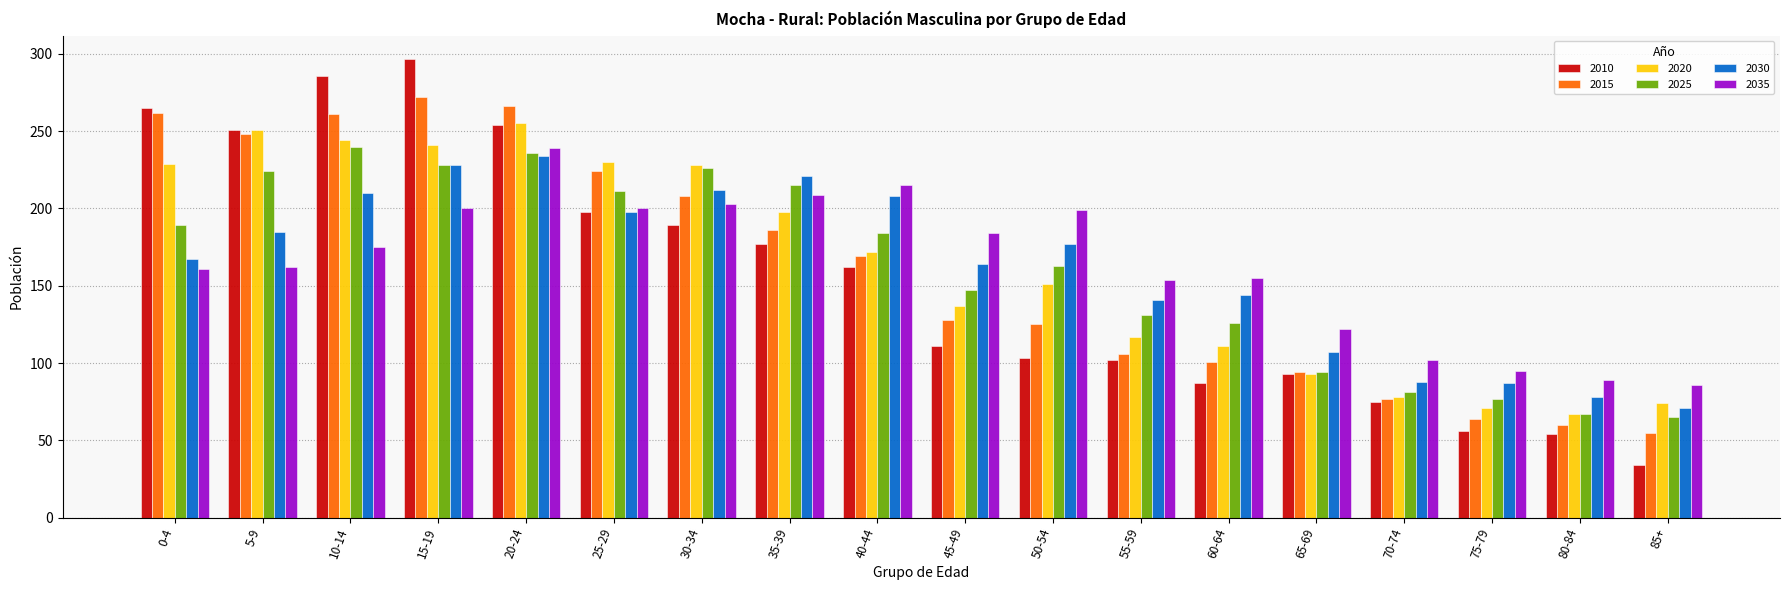

What is the label of the 7th bar from the right?

55-59